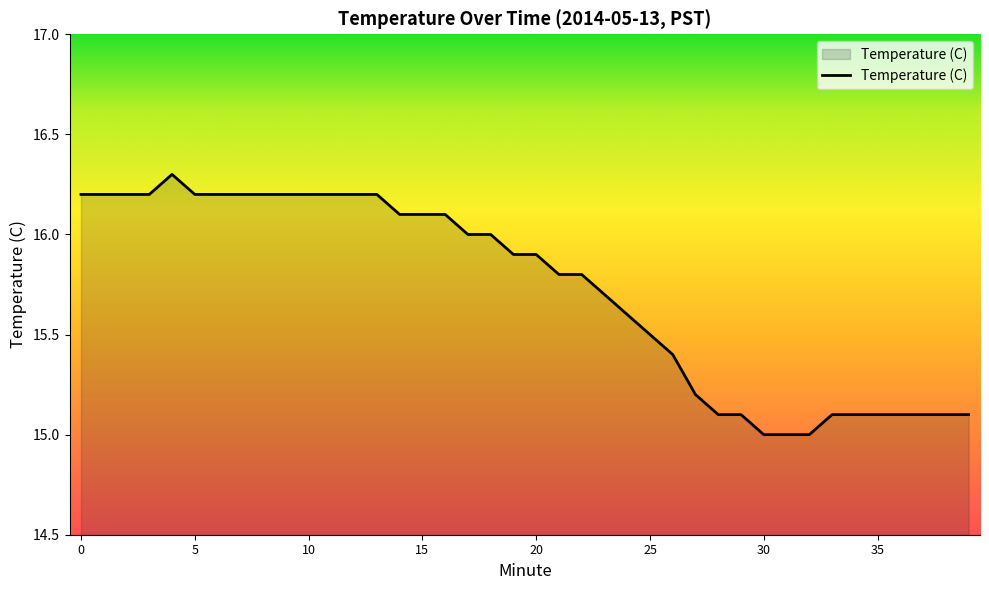

What is the smallest value displayed?

15.0